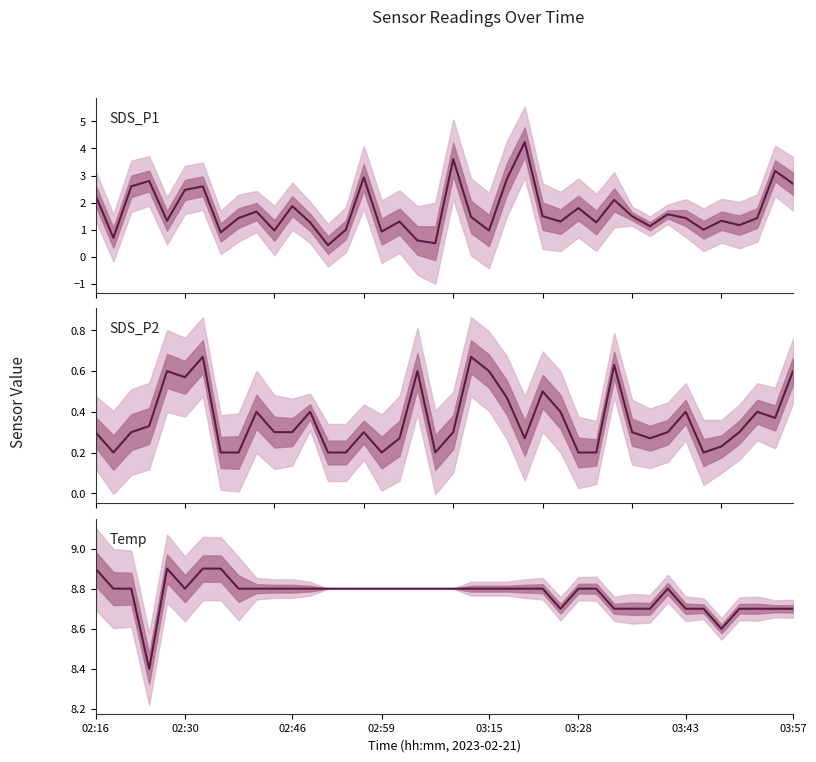

What is the approximate value of Temp at 02:46?

8.8